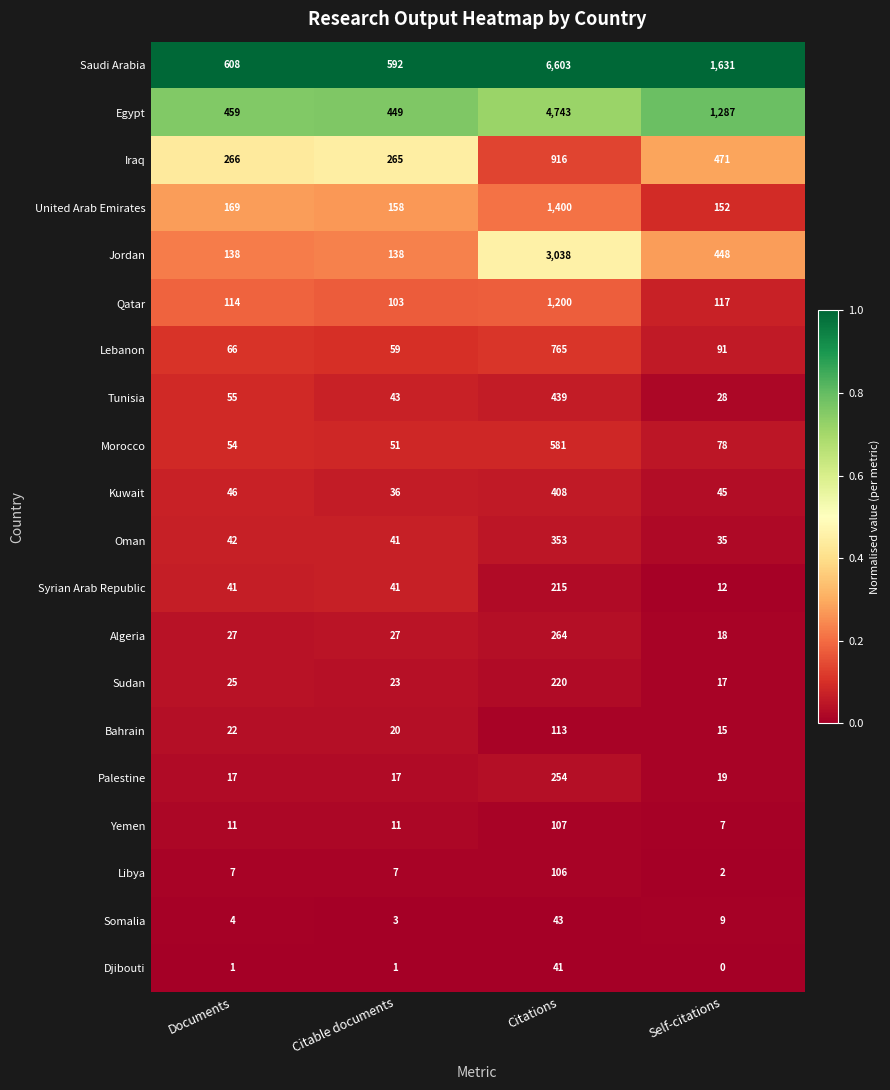

Which series has the largest total across all categories?

Saudi Arabia